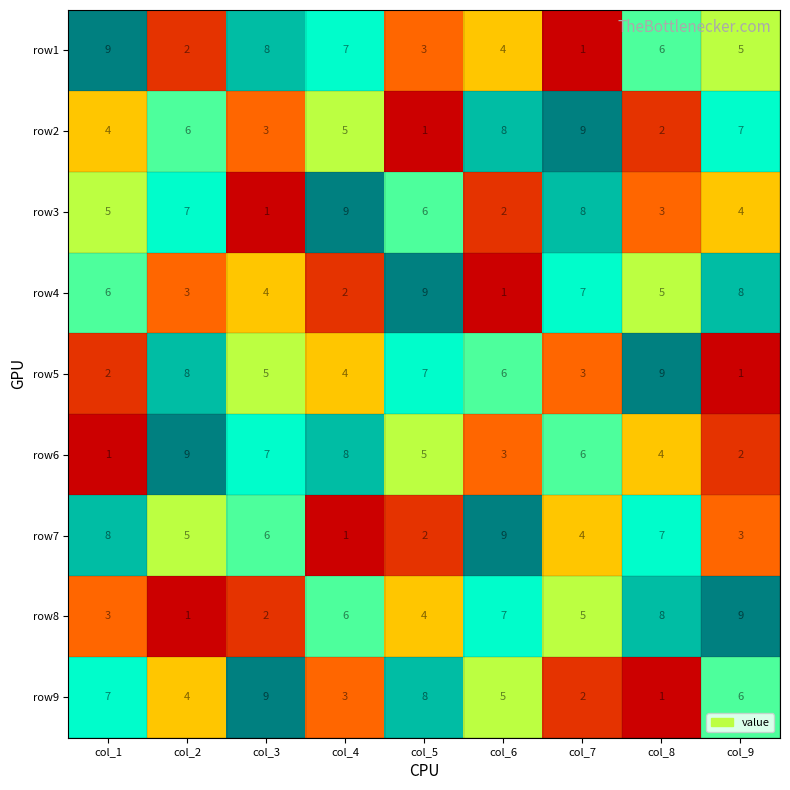

How many data points in row7 are less than 5?

4